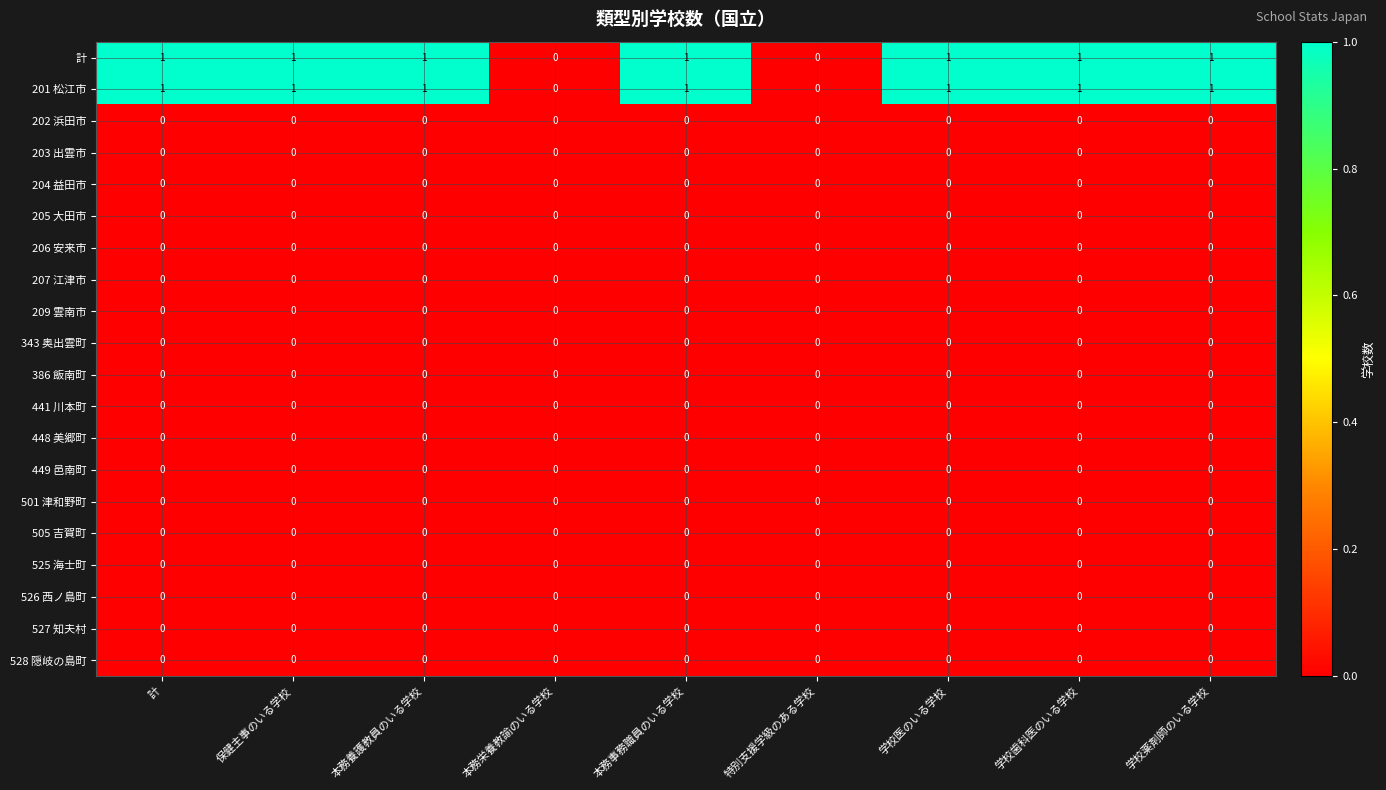

Is the value of 201 松江市 at 学校医のいる学校 greater than the value of 501 津和野町 at 学校薬剤師のいる学校?

Yes